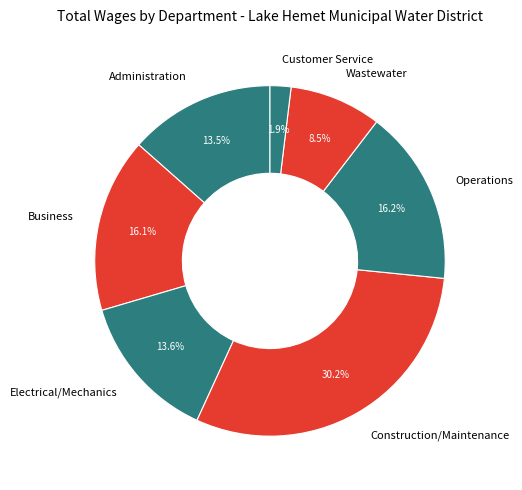

Is there any slice that represents more than half of the pie?

No